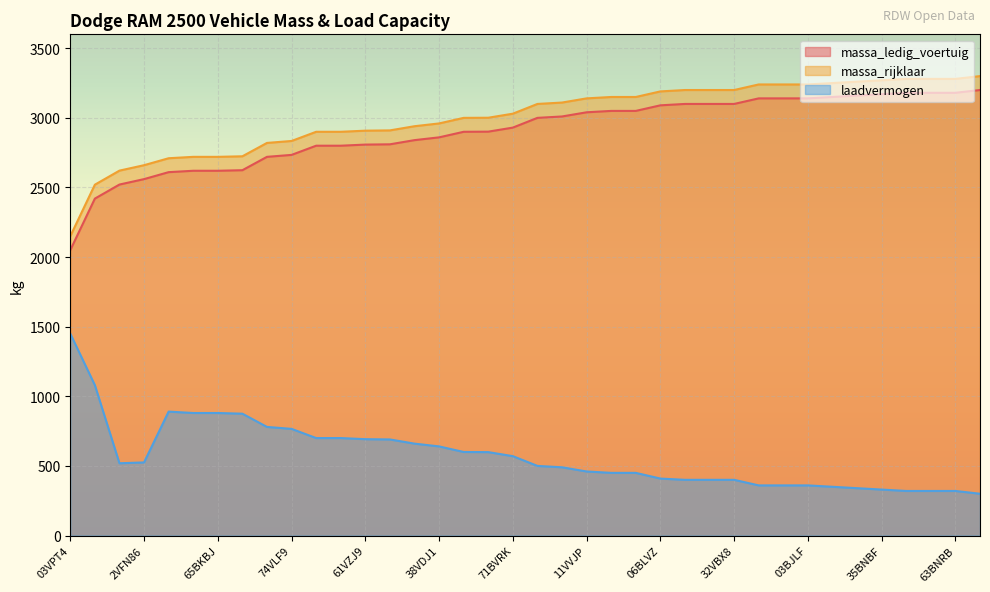

Where is massa_rijklaar nearest to the value 2725?

34BXGZ